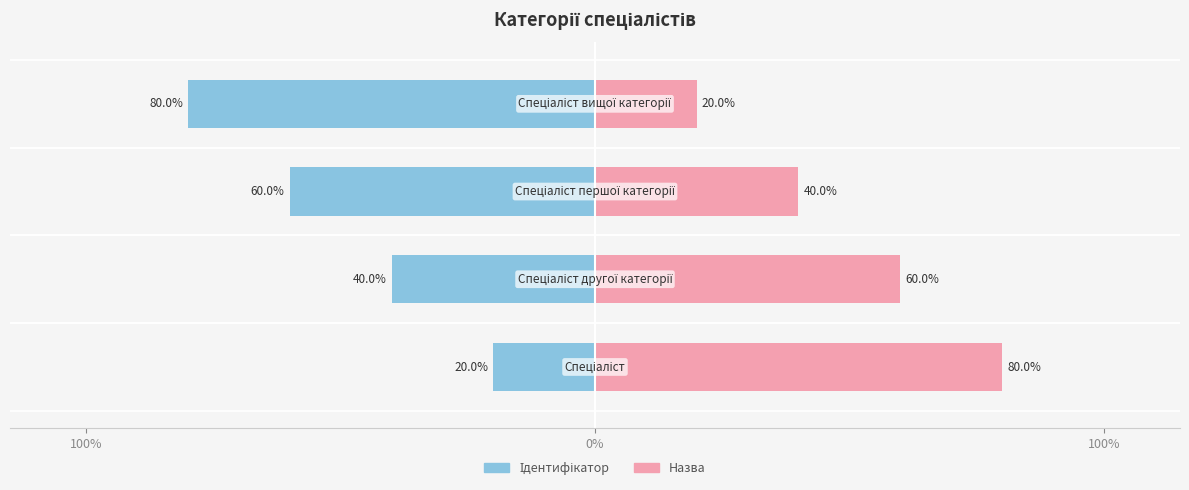

How many data points does each series have?

4